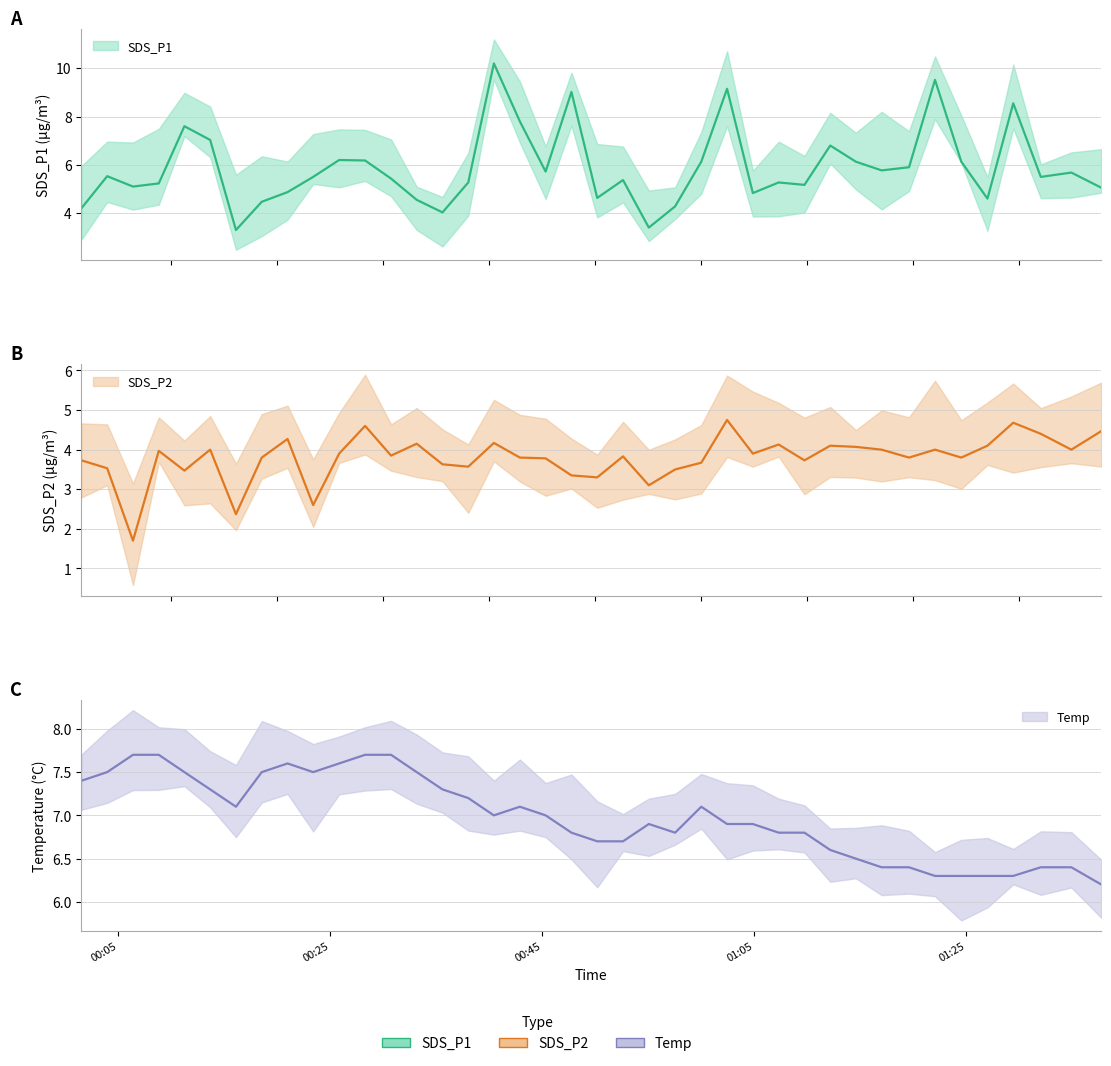

True or false: SDS_P1 and SDS_P2 cross at least once.

False